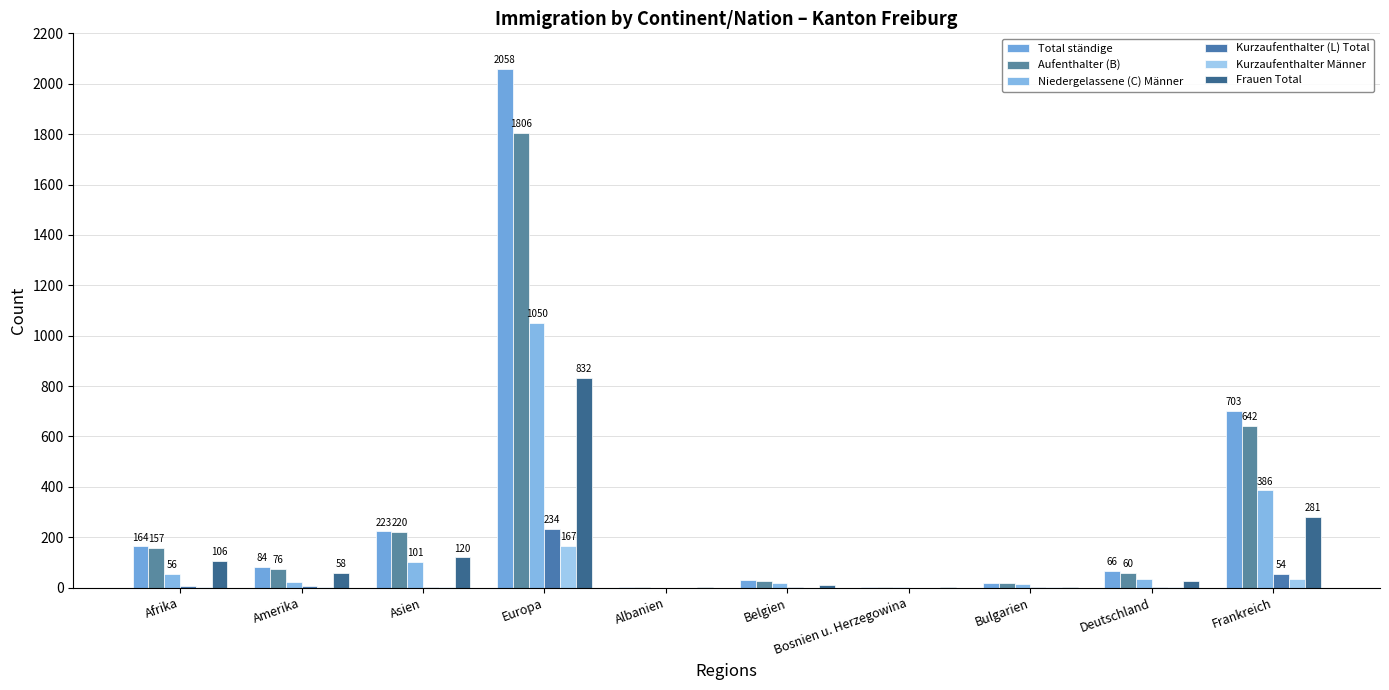

What is the total value across all series at Bulgarien?

60